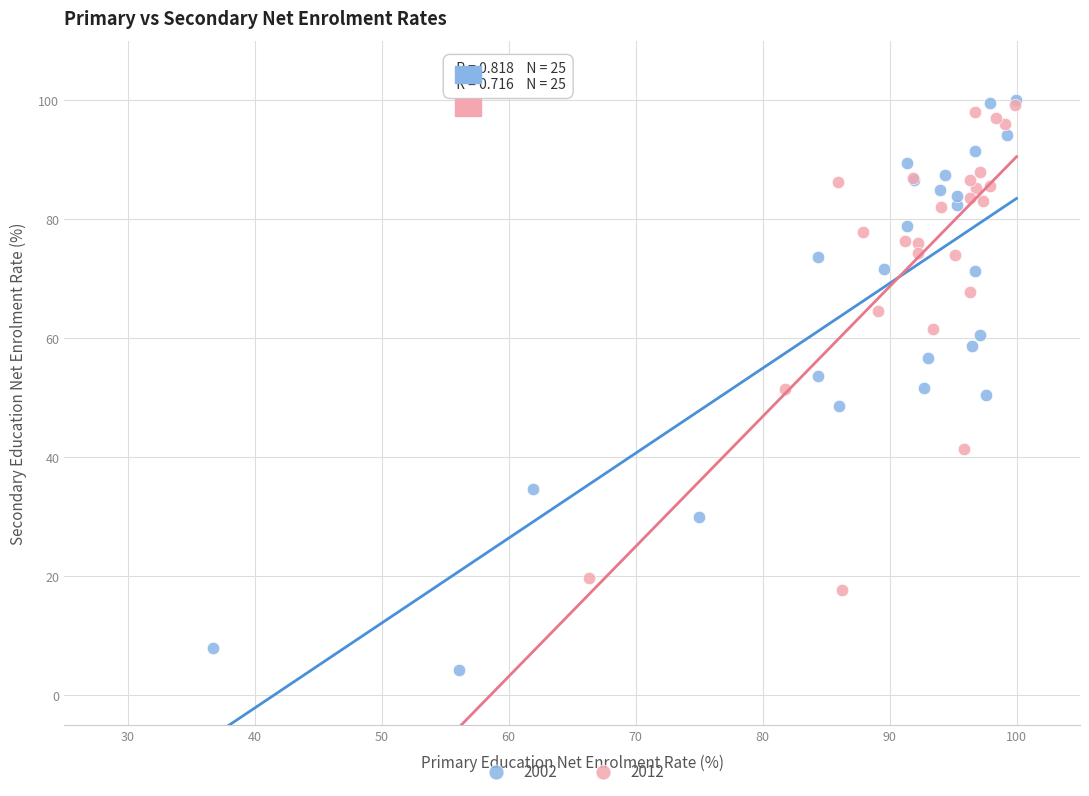

Which series reaches the minimum Y coordinate?

2002